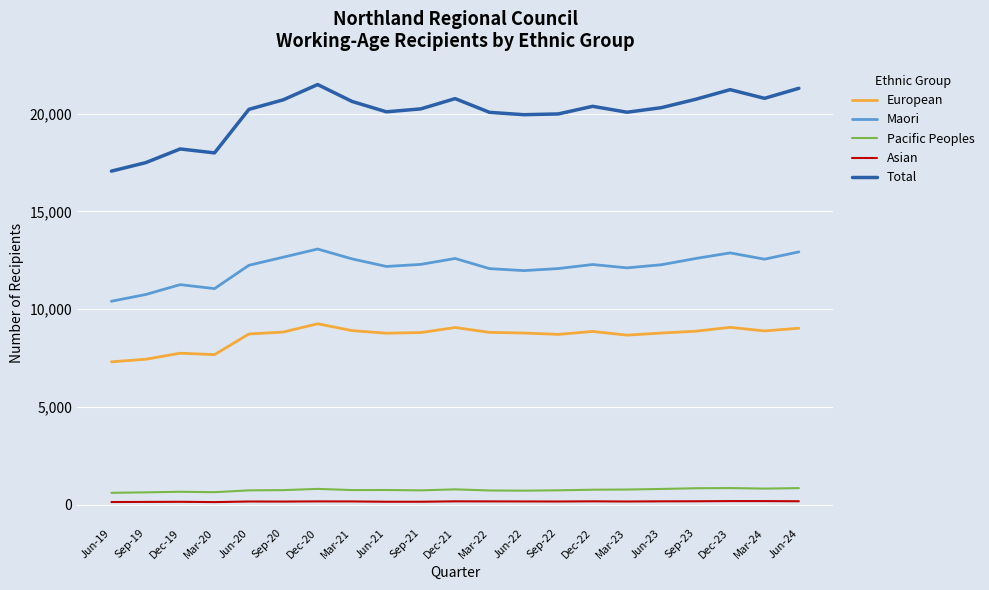

In Total, how many points are higher than both neighbors (excluding endpoints)?

5